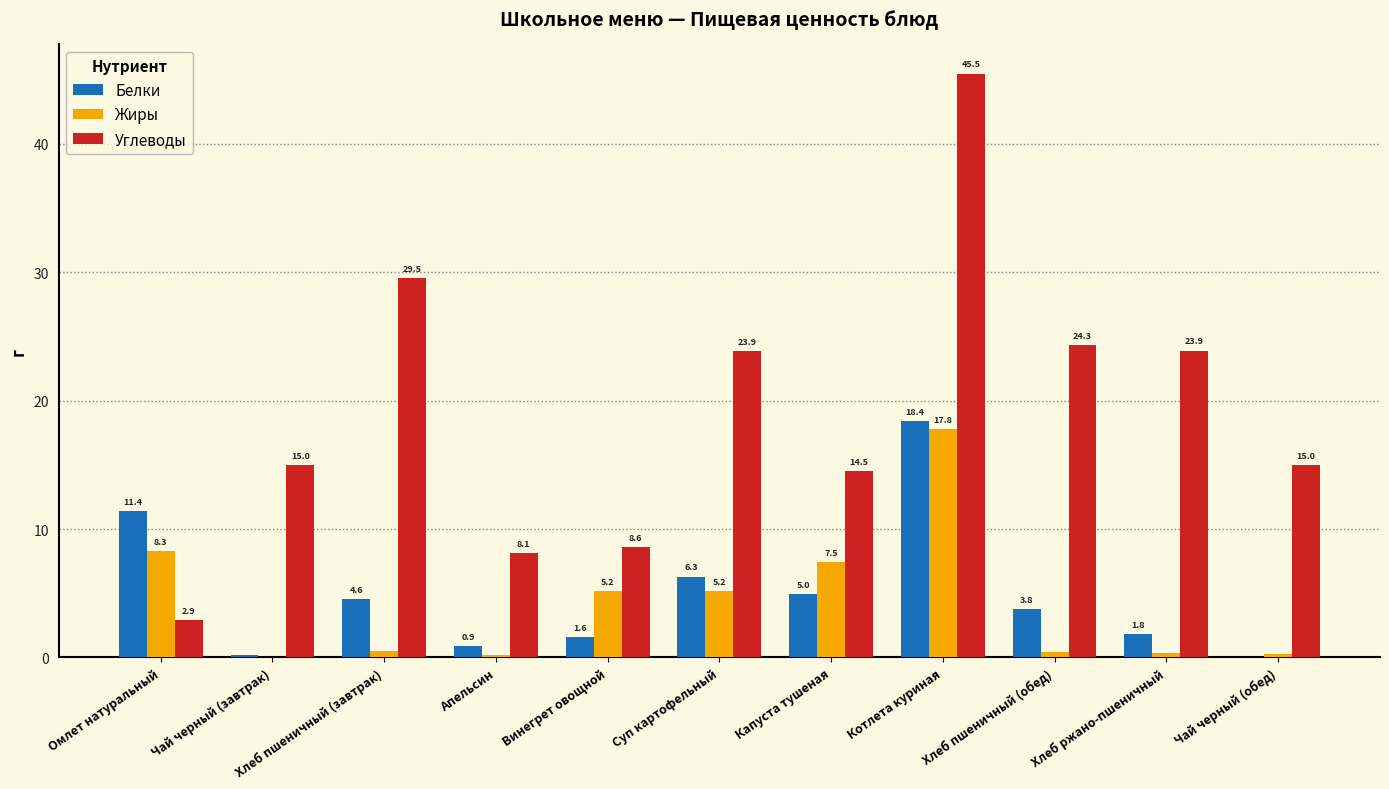

Which series has the widest spread of values?

Углеводы